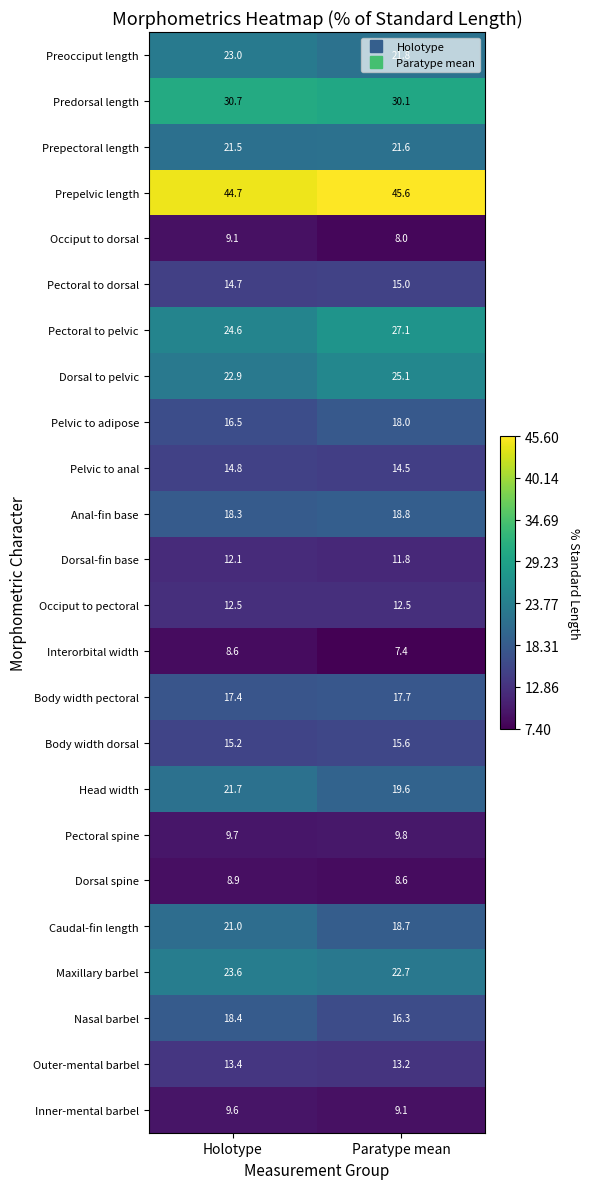

What is the maximum value shown in the chart?

45.6